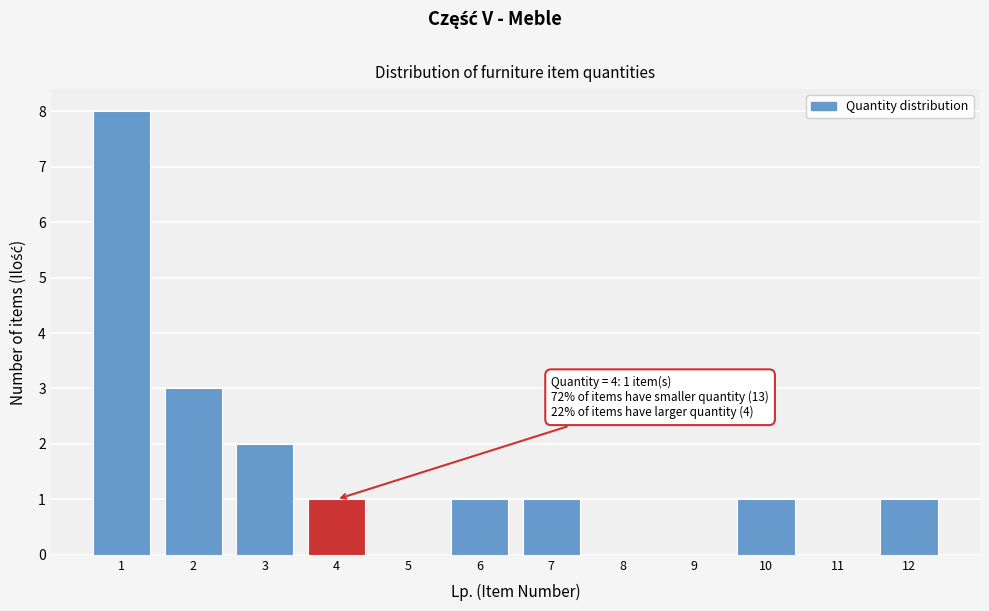

Which range on the x-axis has the tallest bar?

0.5 to 1.5